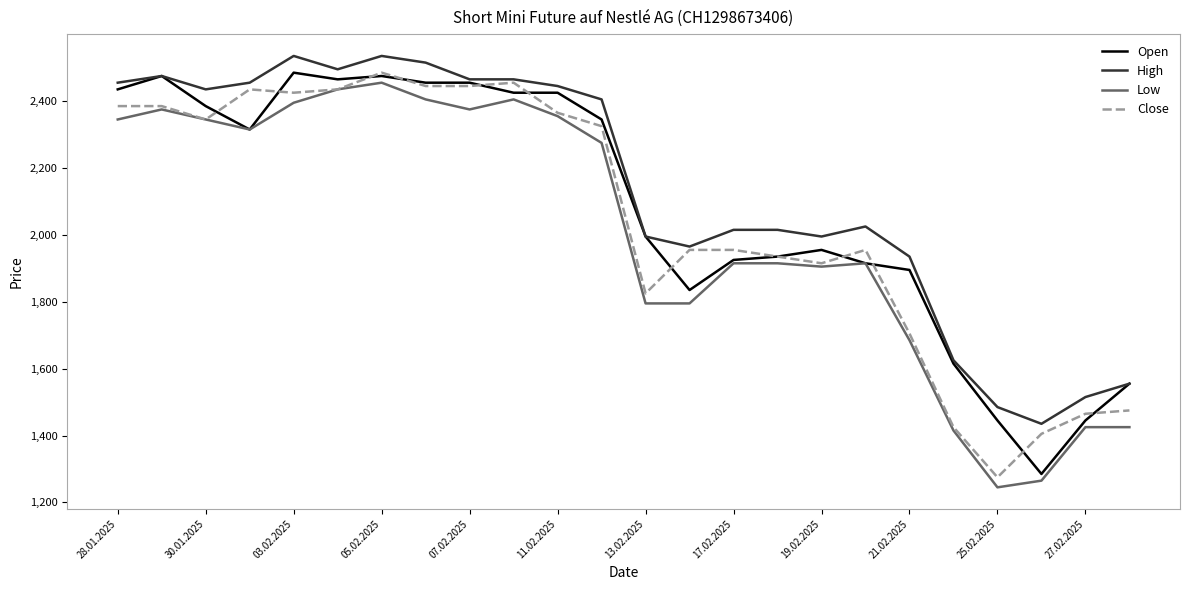

What is the smallest value displayed?

1245